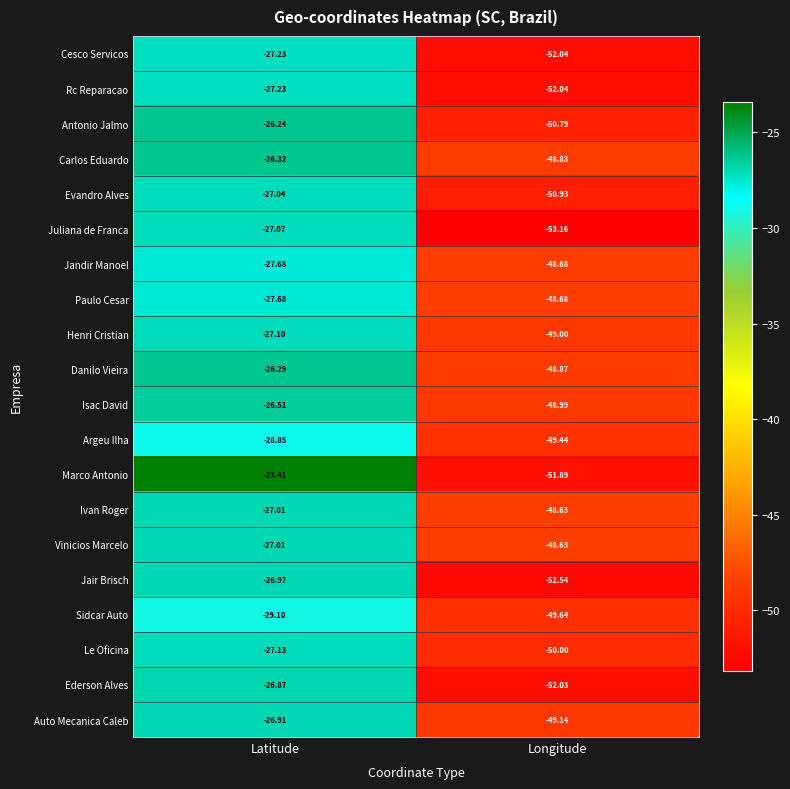

Rank the categories by Isac David value from lowest to highest.

Longitude, Latitude